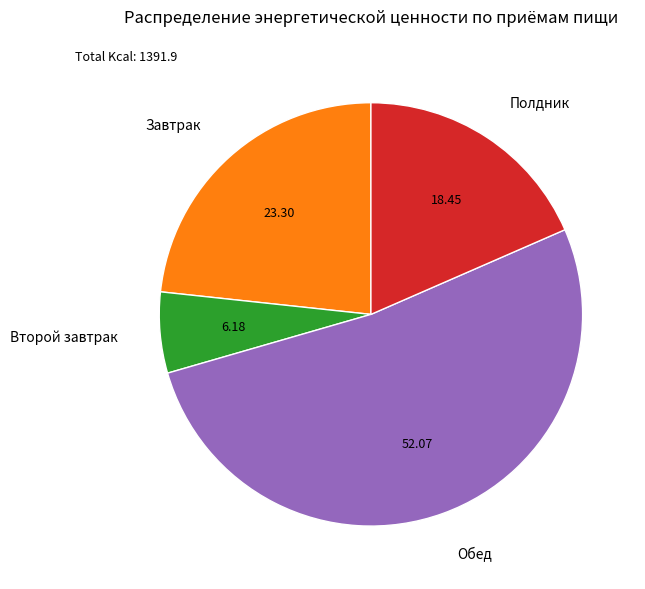

Count the number of slices in the pie.

4